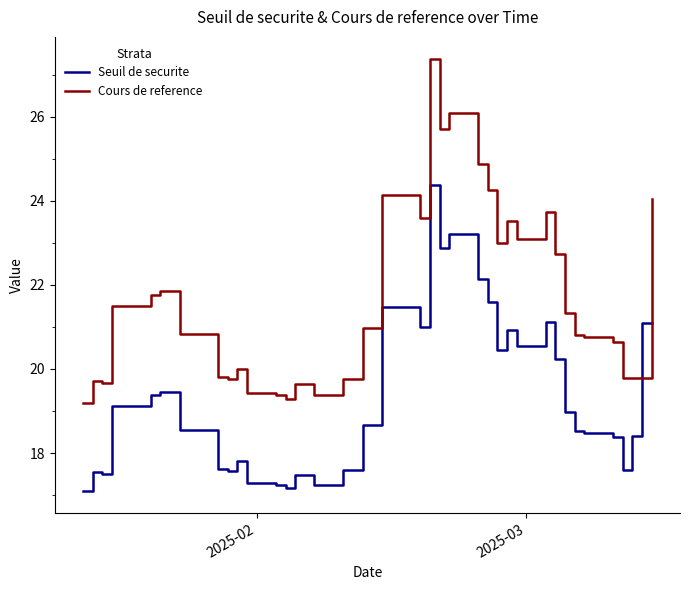

True or false: the data shows 20.9 at 2025-02-27.

True